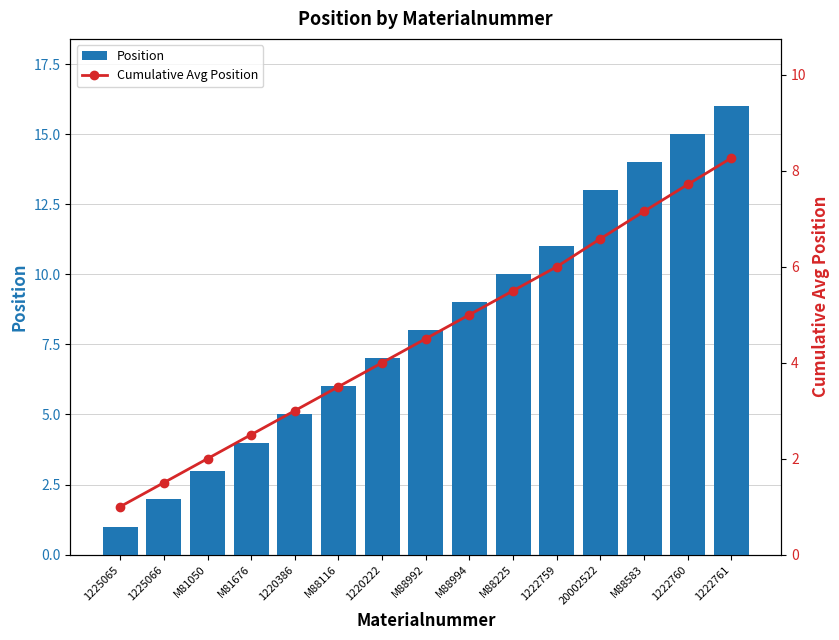

Where does the Cumulative Avg Position series first go above 4?

M88992